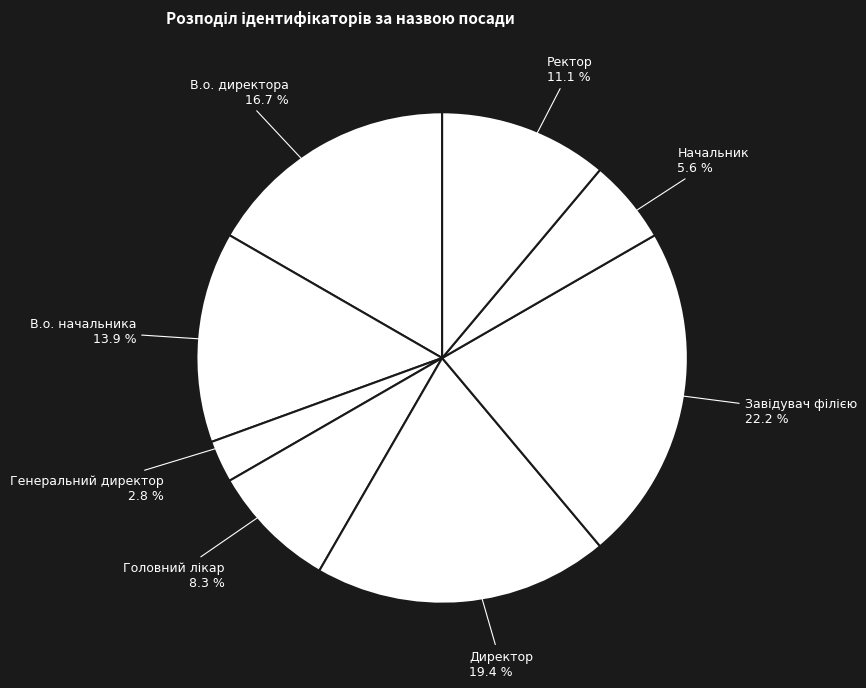

How many segments does this pie chart have?

8